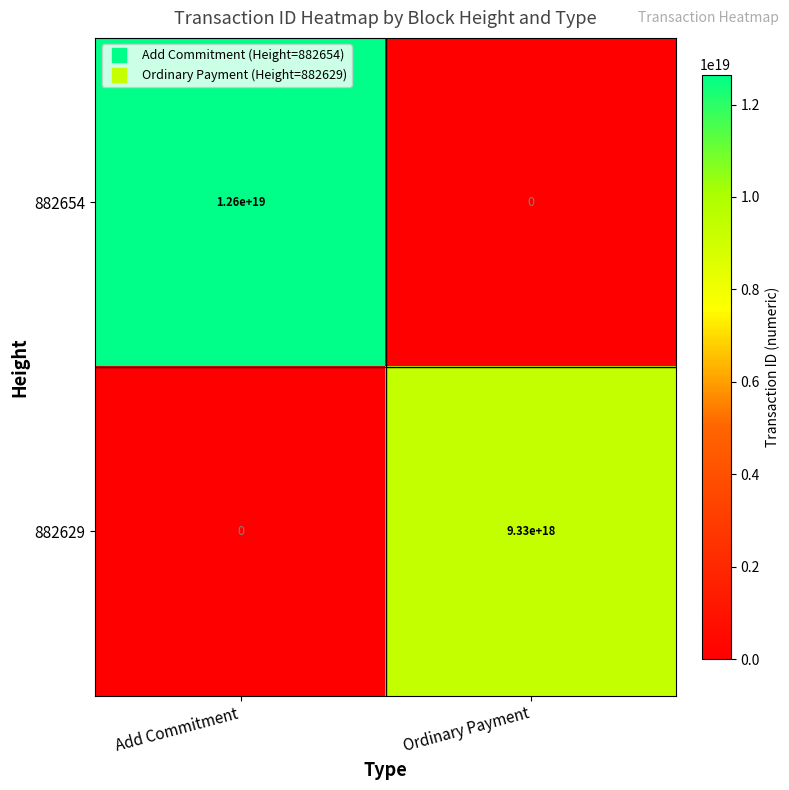

Where is 882629 nearest to the value 4665000000000000000?

Add Commitment